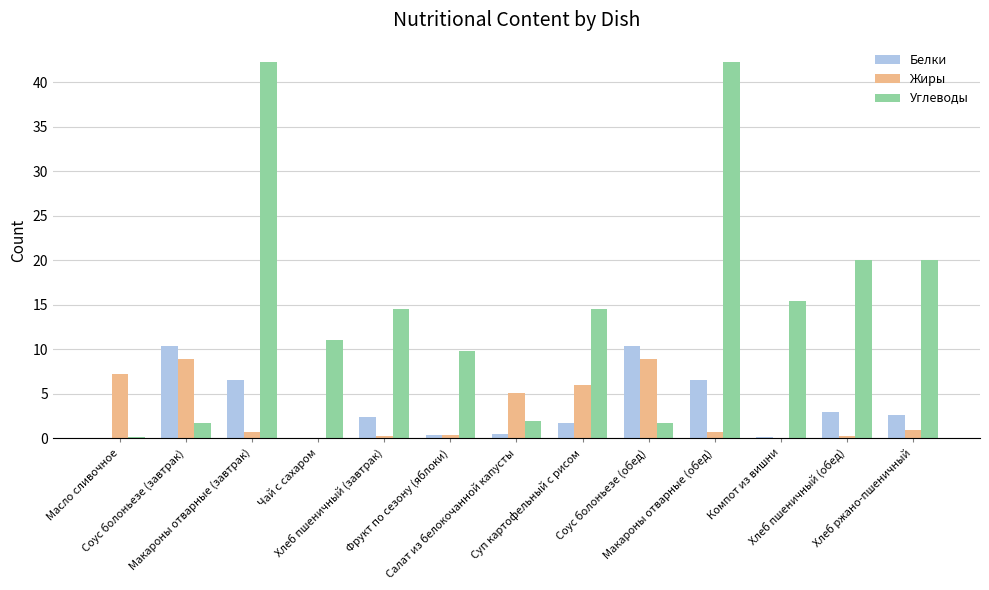

Which series has the largest total across all categories?

Углеводы